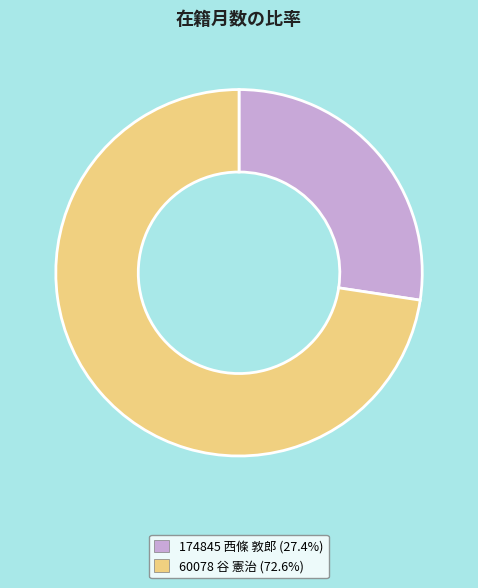

Count the number of slices in the pie.

2